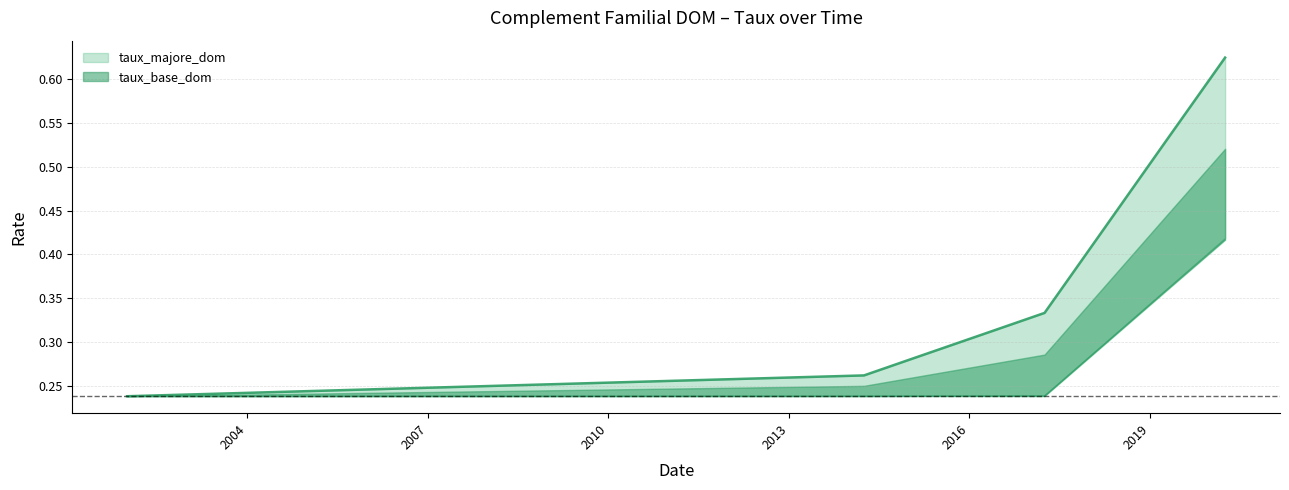

At which category does the chart reach its peak across all series?

2020-04-01